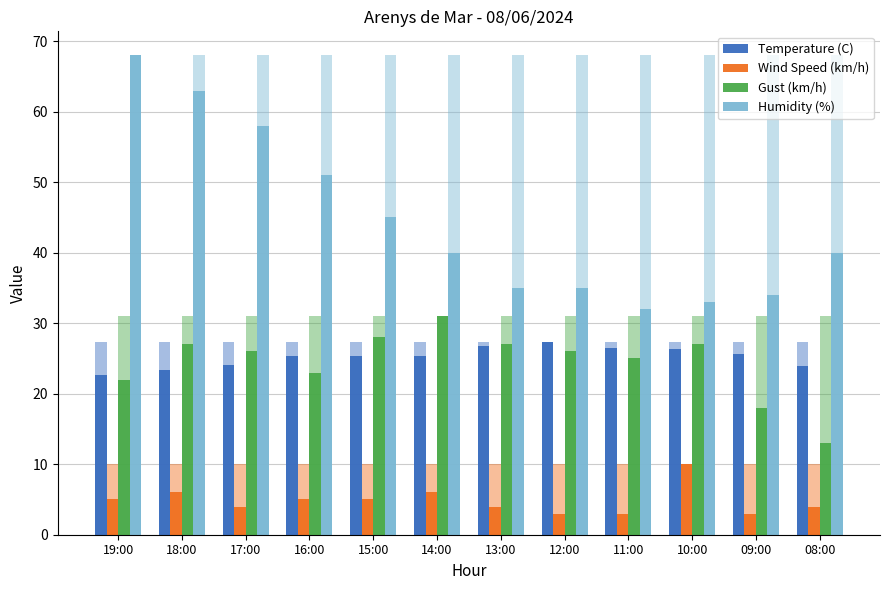

Reading right to left, transcribe all the data shown in this chart.

Temperature (C): 23.9	25.6	26.3	26.5	27.4	26.8	25.4	25.4	25.3	24.1	23.3	22.7
Wind Speed (km/h): 4.0	3.0	10.0	3.0	3.0	4.0	6.0	5.0	5.0	4.0	6.0	5.0
Gust (km/h): 13.0	18.0	27.0	25.0	26.0	27.0	31.0	28.0	23.0	26.0	27.0	22.0
Humidity (%): 40.0	34.0	33.0	32.0	35.0	35.0	40.0	45.0	51.0	58.0	63.0	68.0